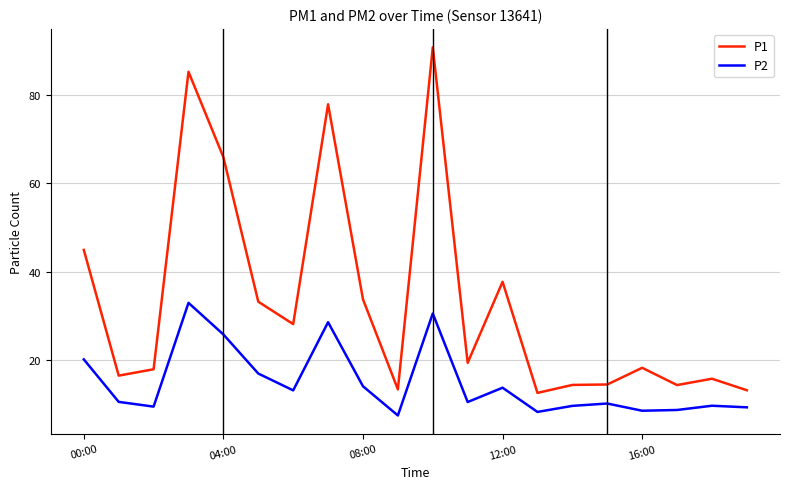

Which series has the largest range (max minus min)?

P1